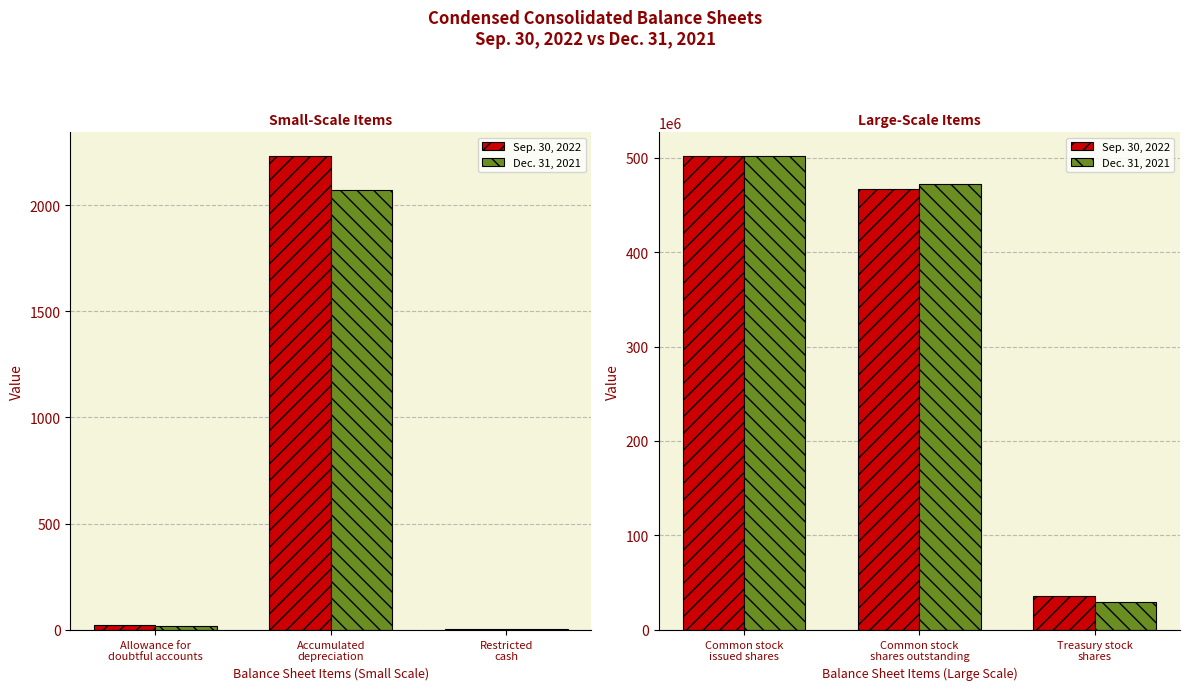

What is the highest value of the Sep. 30, 2022 series?

501891243